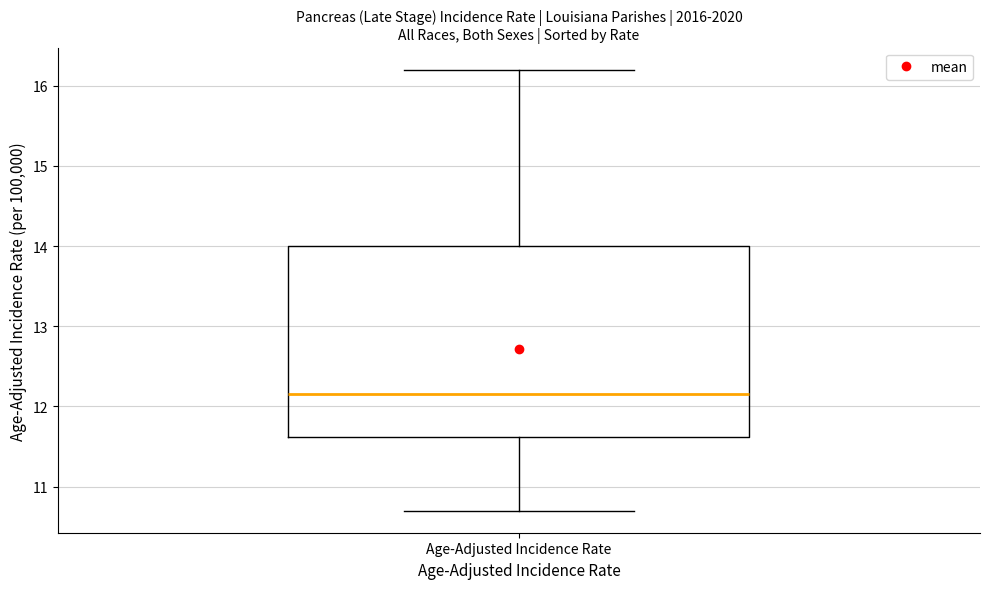

Transcribe this box plot: give where the median line is, the range the box spans, and where the two whiskers end, as read against the y-axis. The values are not printed on the chart, so give them approximately, as read against the axis.

median 12.2, box 11.6 to 14.0, whiskers 10.7 to 16.2